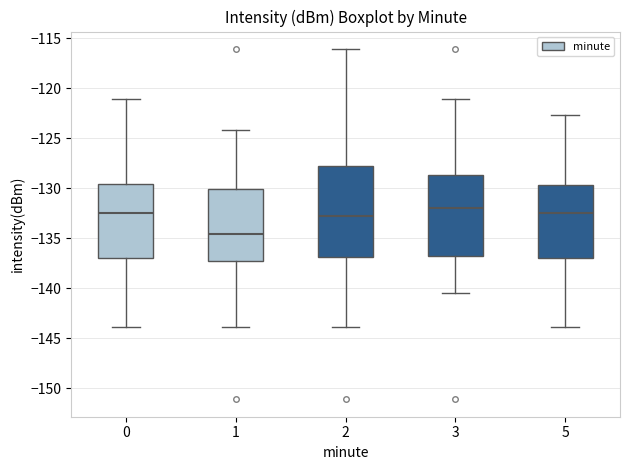

Reading left to right, transcribe this box plot: for each box, give where its median line is, the range the box spans, and where its two whiskers end, as read against the y-axis. The values are not printed on the chart, so give them approximately, as read against the axis.

0: median -132.5, box -137.0 to -129.5, whiskers -144.0 to -121.0
1: median -134.5, box -137.0 to -130.0, whiskers -144.0 to -124.0
2: median -133.0, box -137.0 to -128.0, whiskers -144.0 to -116.0
3: median -132.0, box -136.5 to -128.5, whiskers -140.5 to -121.0
5: median -132.5, box -137.0 to -129.5, whiskers -144.0 to -122.5